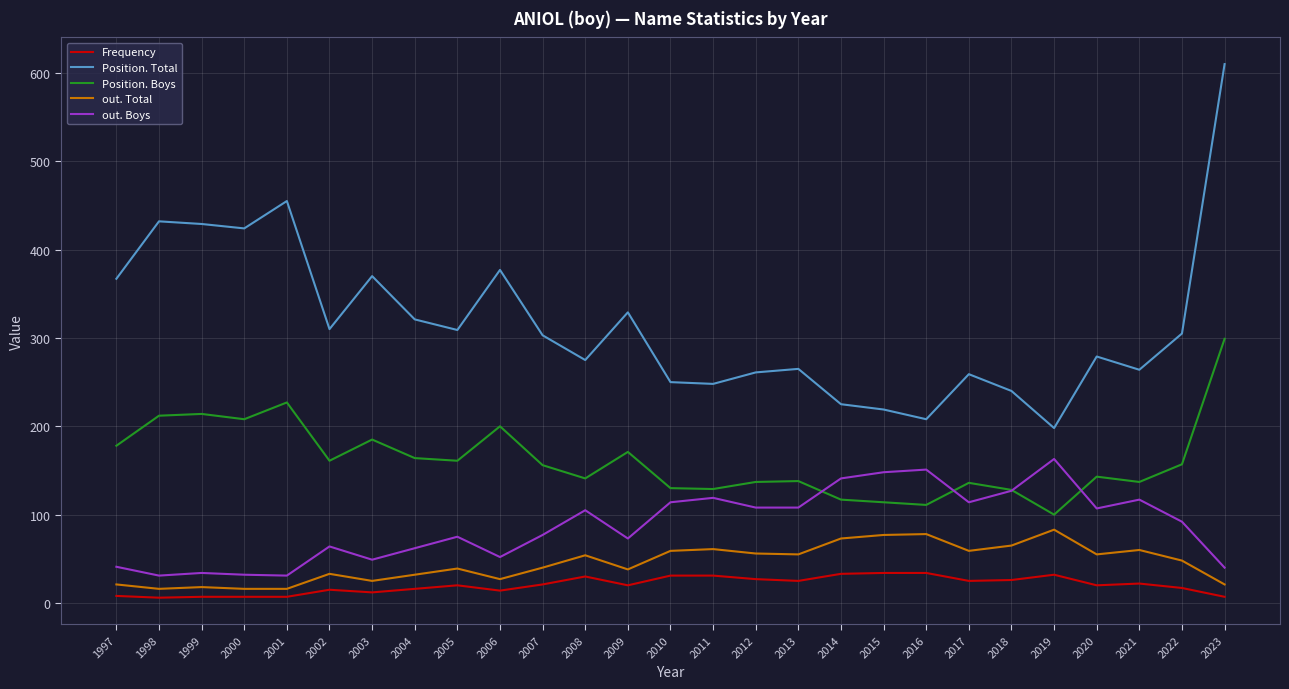

What is the average value of the out. Total series?

45